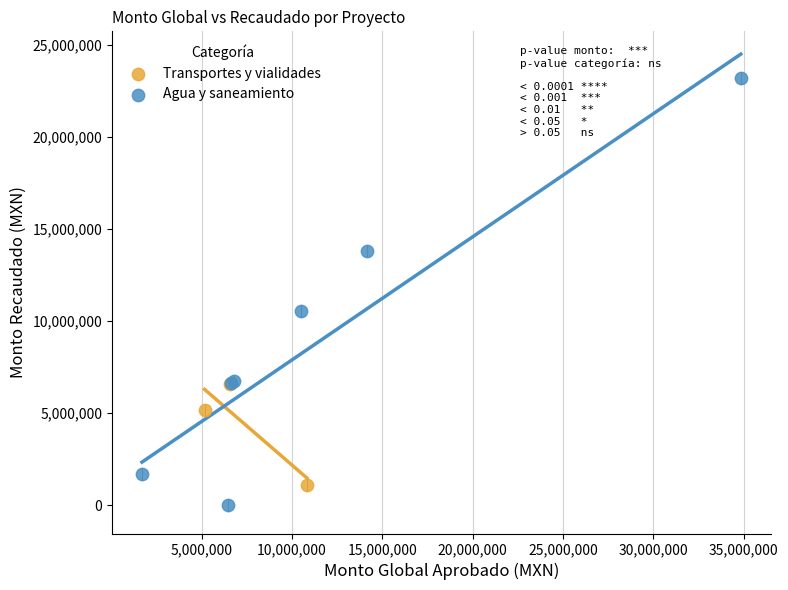

Which series reaches the maximum Y coordinate?

Agua y saneamiento